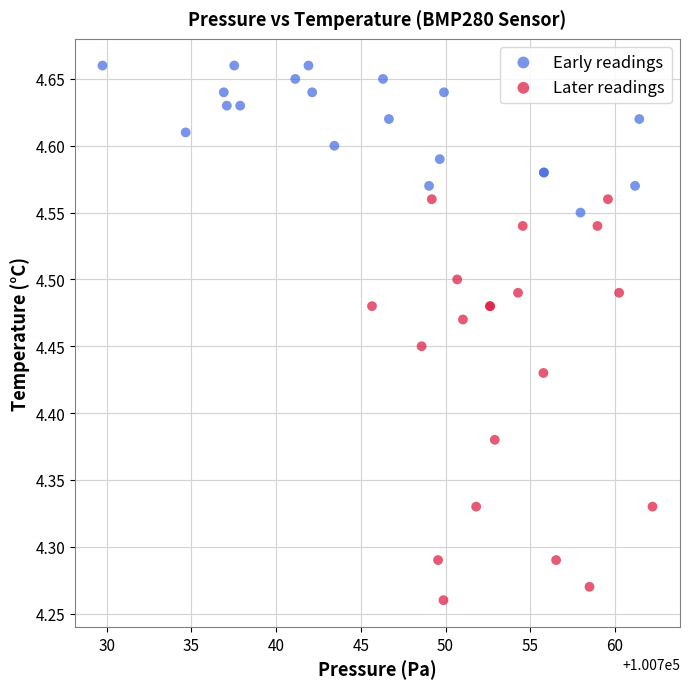

Which series contains the highest Y value?

Early readings